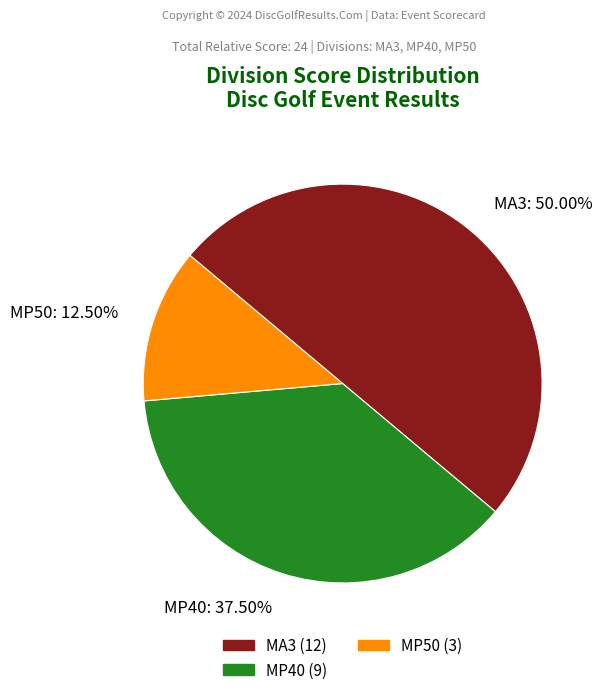

Which has a higher value, MP40 or MP50?

MP40